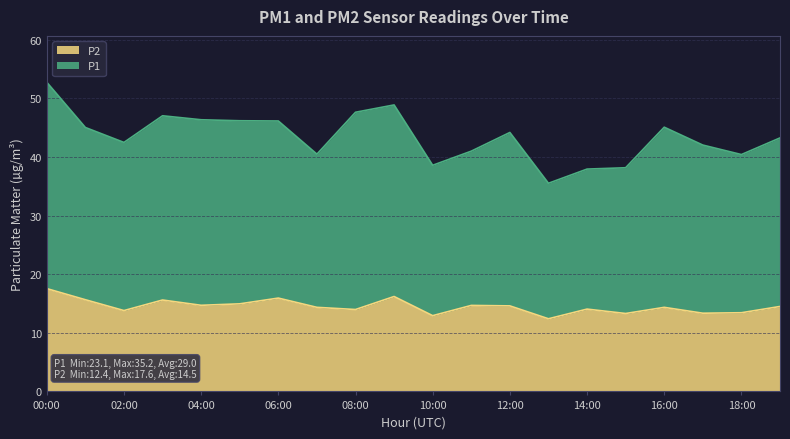

At which category is the sum across all series the highest?

00:00